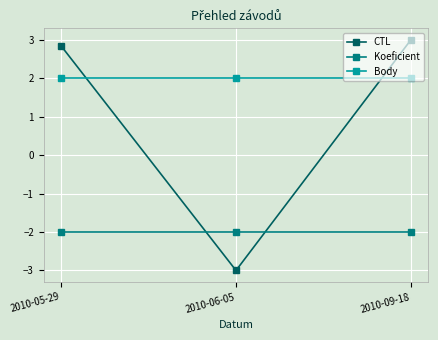

What is the sum of the Koeficient values at 2010-09-18 and 2010-05-29?

-4.0